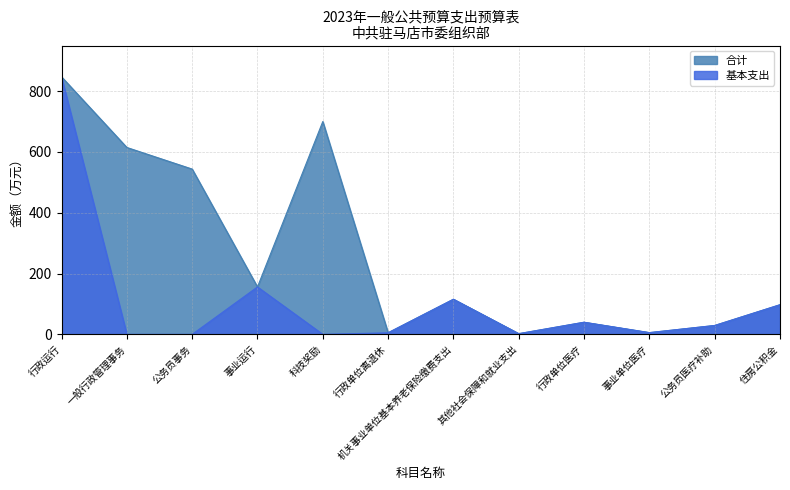

Is it true that 基本支出 equals -458.6 at 一般行政管理事务?

False